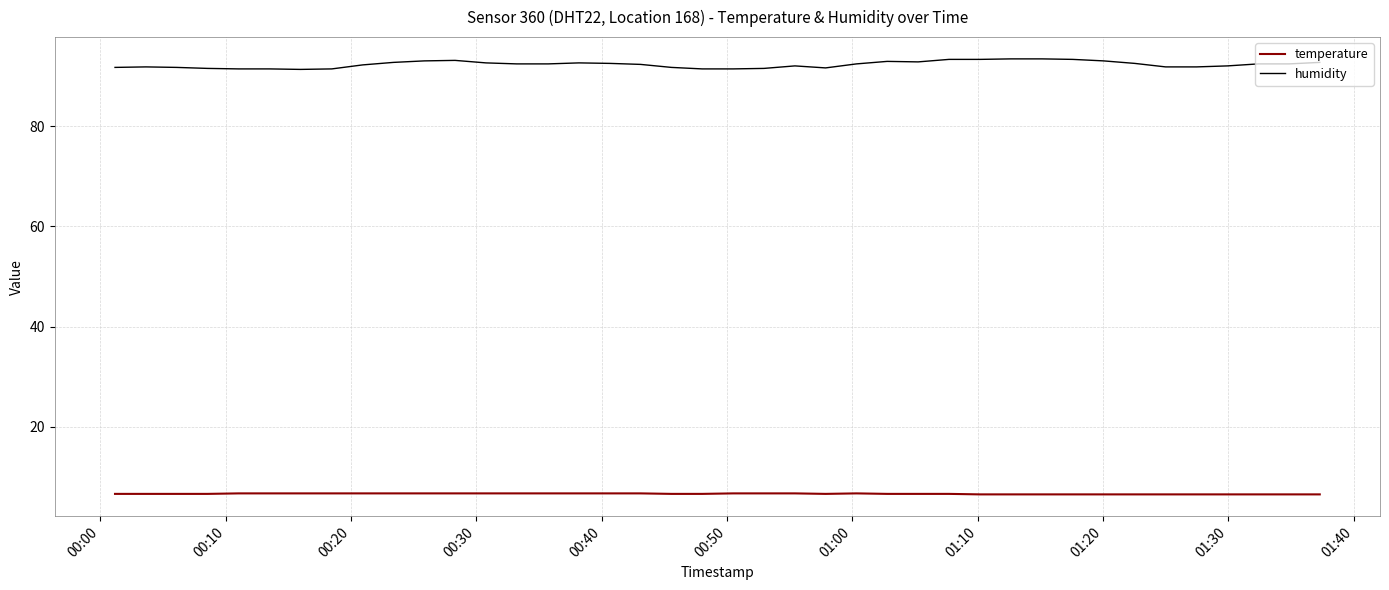

Which series has the largest total across all categories?

humidity